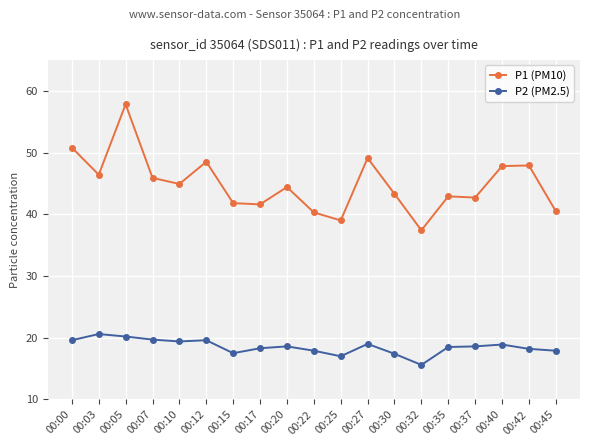

Which series has the largest total across all categories?

P1 (PM10)